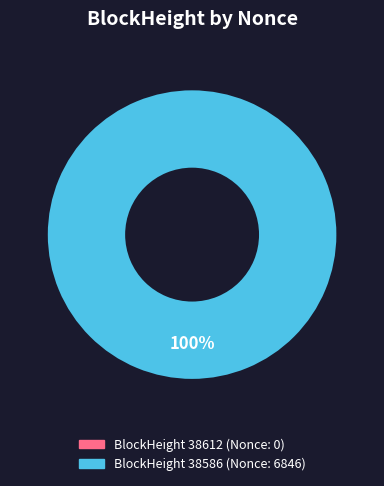

To the nearest percent, what is the difference between the largest and smallest slice percentages?

100%